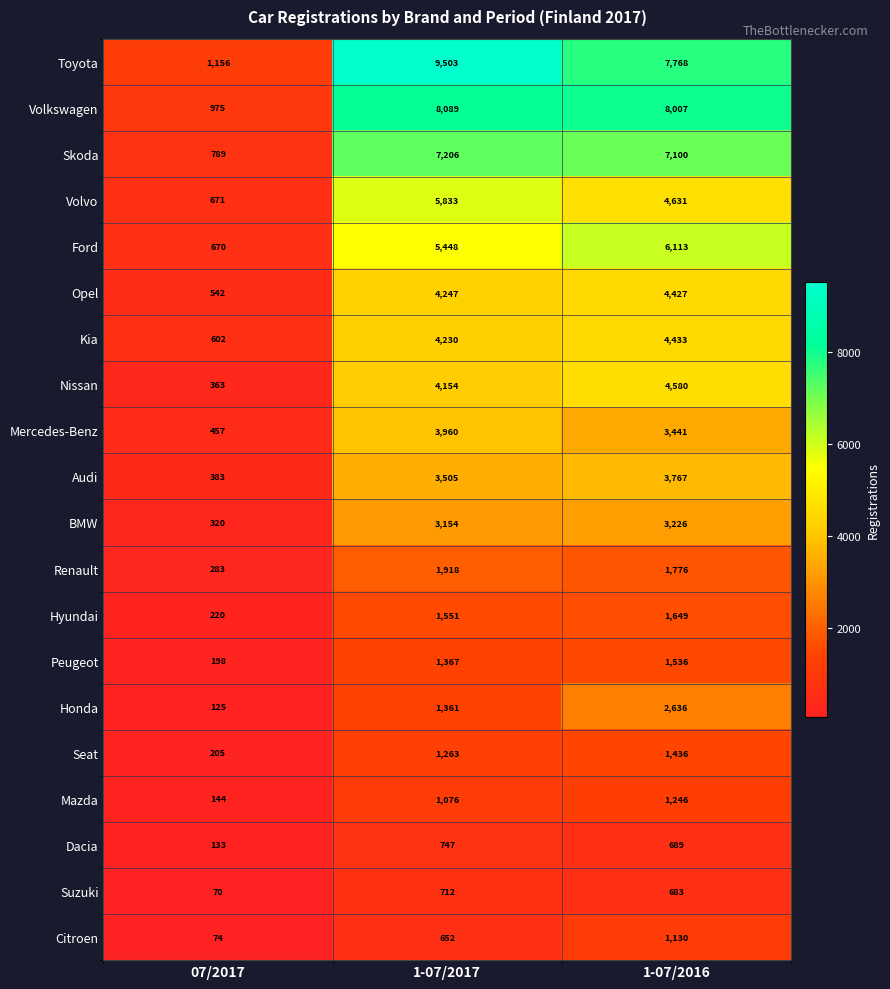

Rank the categories by Suzuki value from lowest to highest.

07/2017, 1-07/2016, 1-07/2017